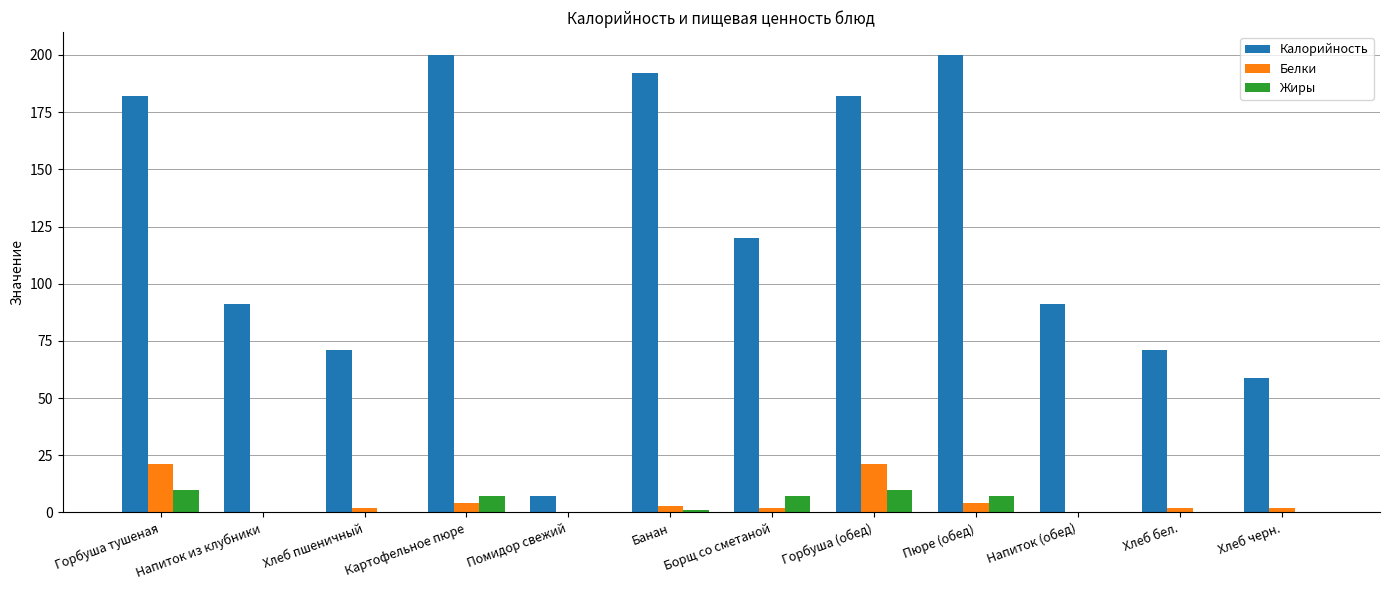

What is the greatest value displayed?

200